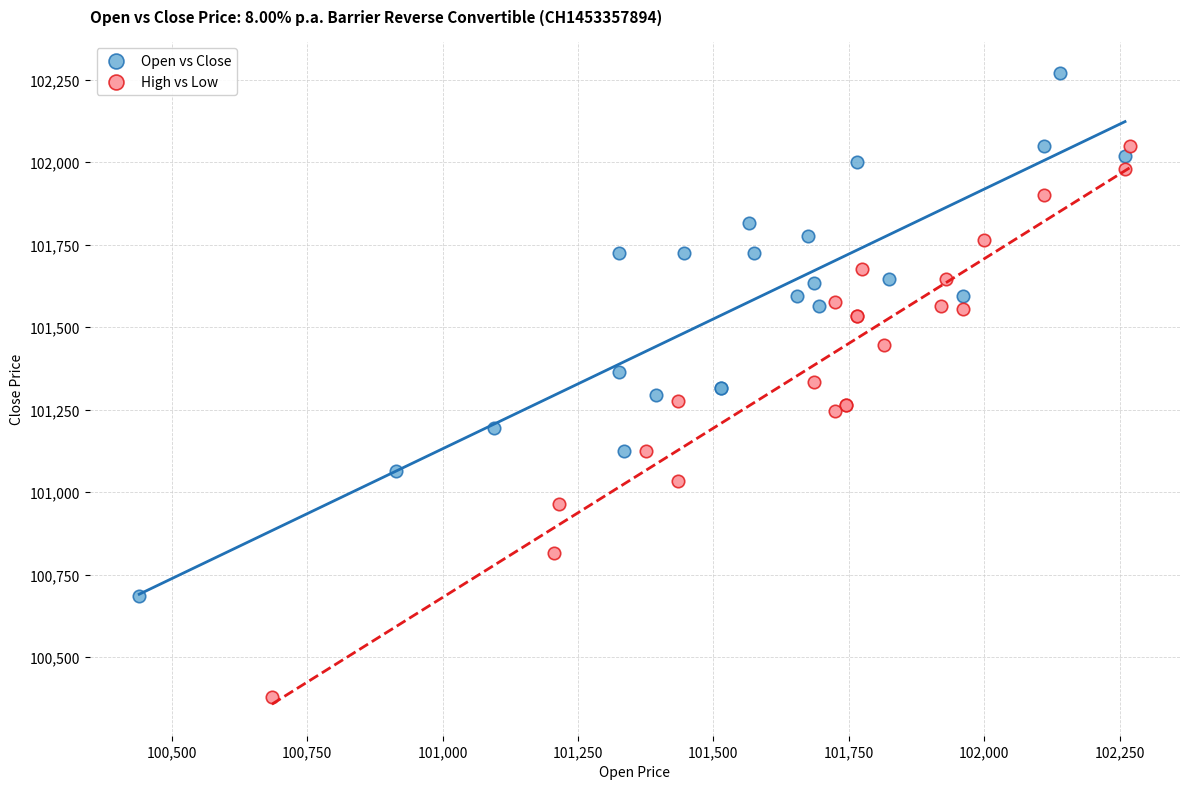

Which series has the widest spread of Y values?

High vs Low